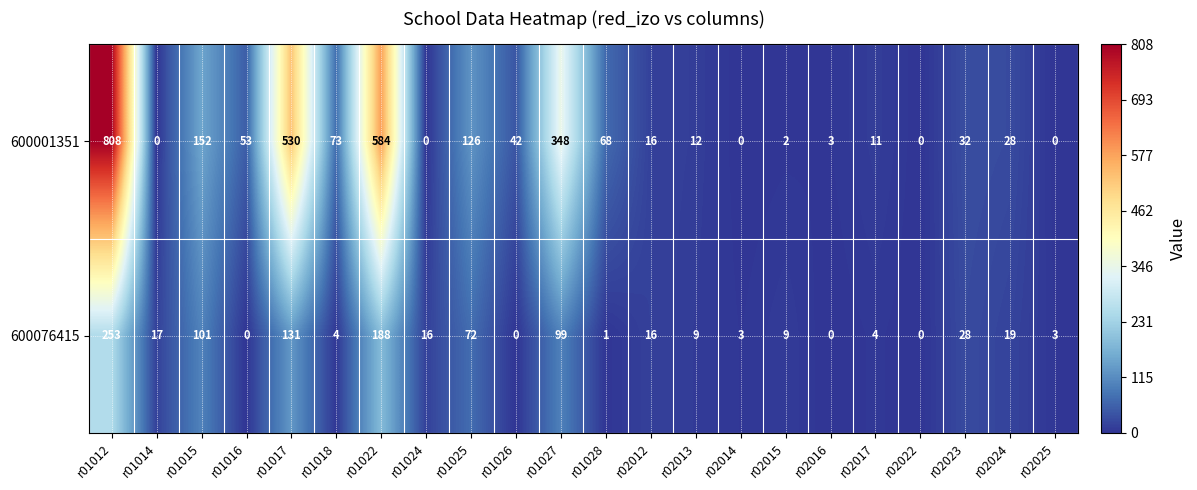

At which label does 600001351 reach its peak?

r01012